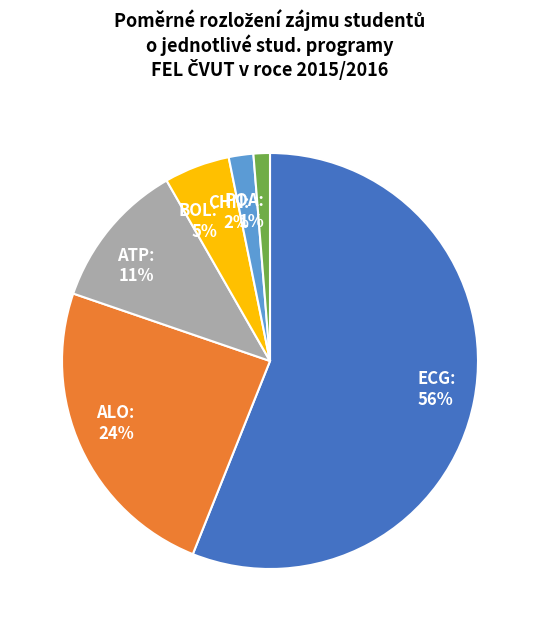

Which has a higher value, ALO or CHN?

ALO